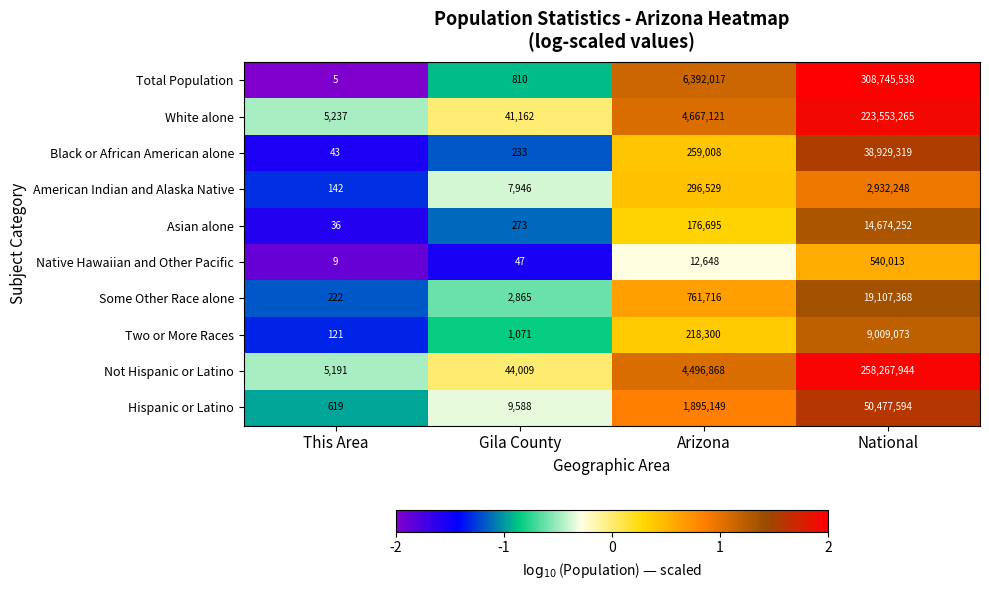

At which category does the chart reach its peak across all series?

National